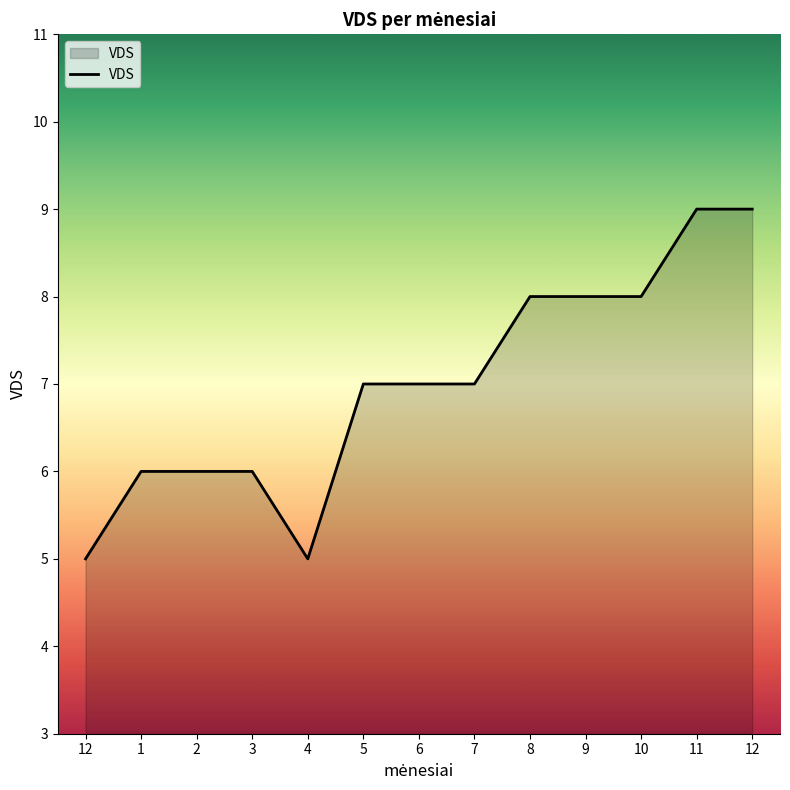

How many lines are shown in the chart?

1